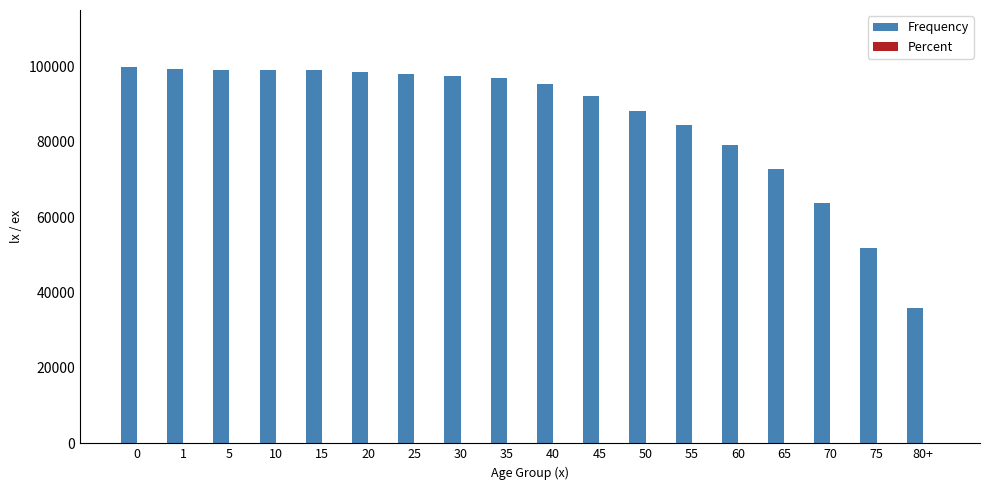

Which series has the largest total across all categories?

Frequency